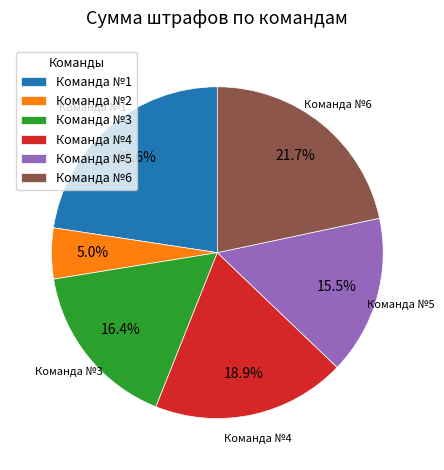

To the nearest percent, what is the difference between the largest and smallest slice percentages?

18%